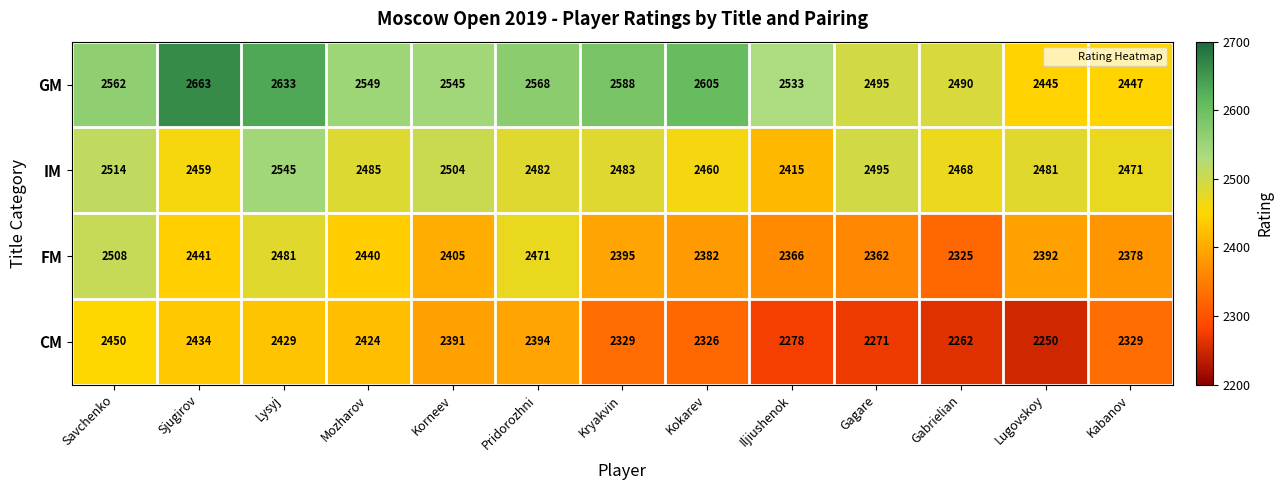

What is the sum of the FM values at Gagare and Gabrielian?

4687